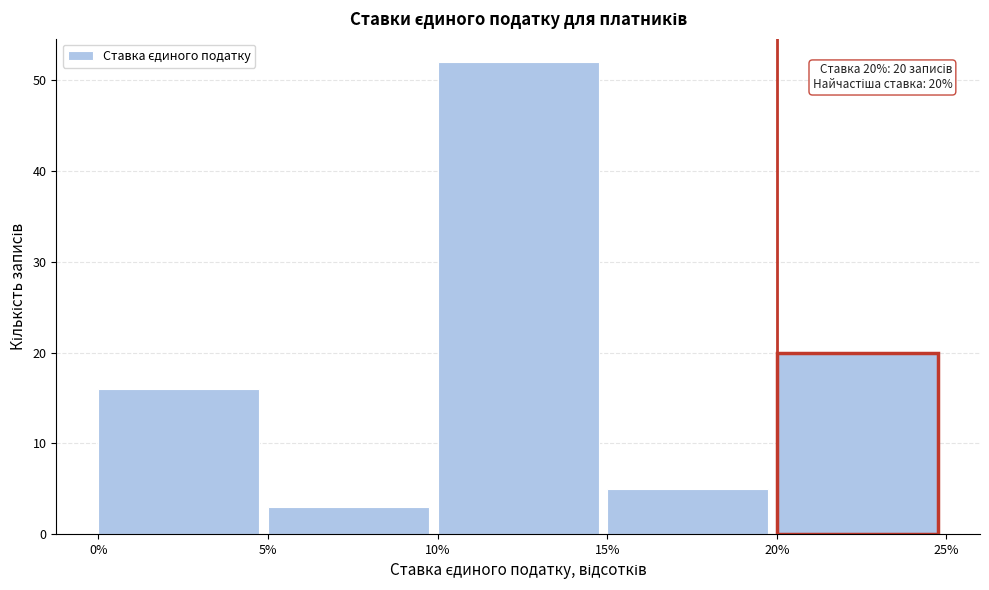

Over which range of the x-axis is the bar tallest?

10% to 15%